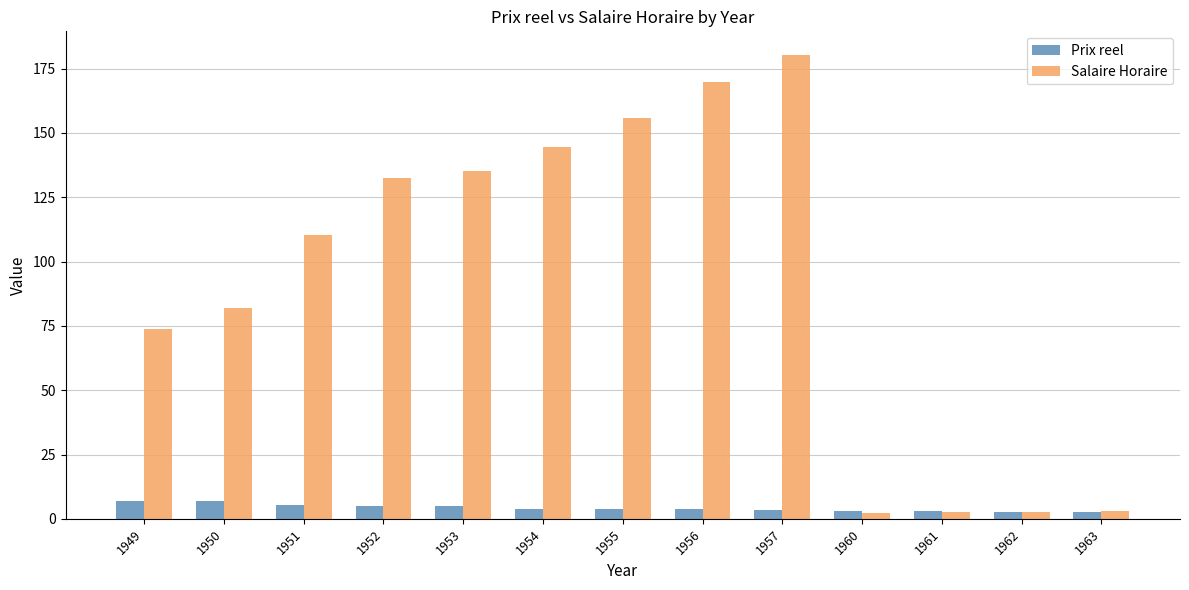

At which category is the sum across all series the highest?

1957